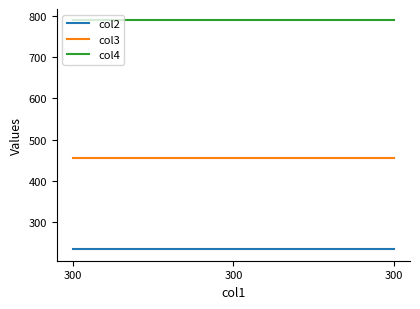

Does the chart display data point markers on the line(s)?

No